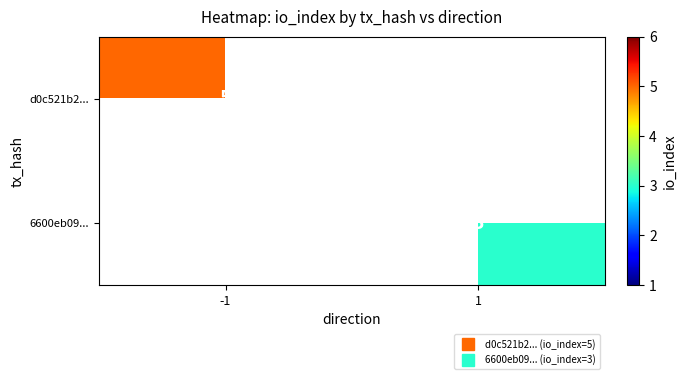

List the series in order of their peak value, highest first.

d0c521b2..., 6600eb09...